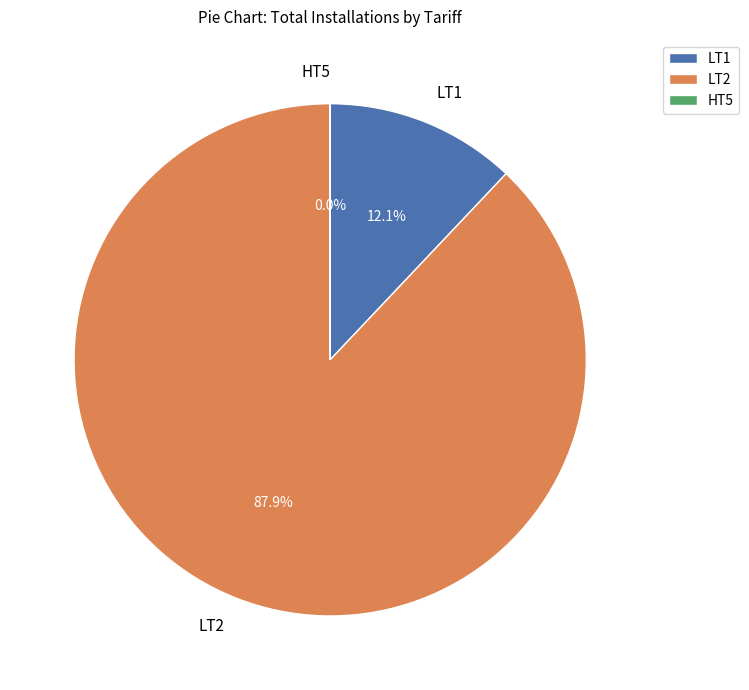

Which slice is the largest?

LT2